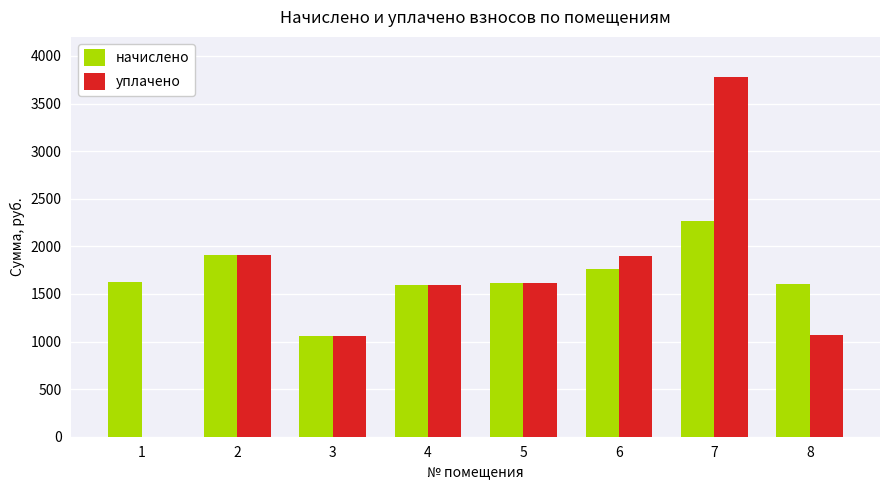

How many groups of bars are there?

8